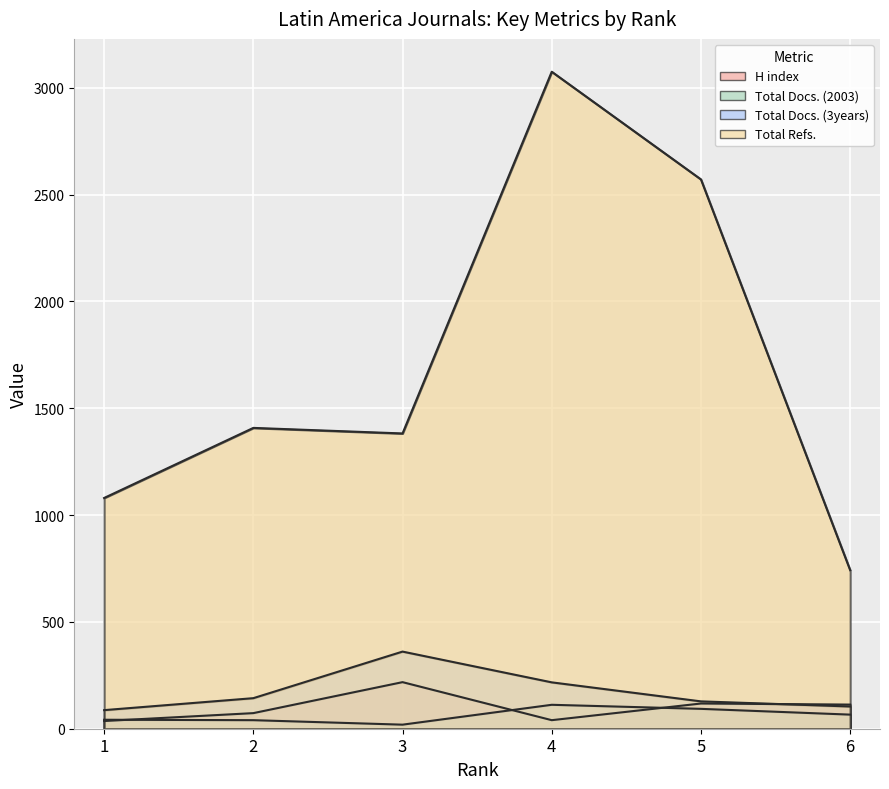

At which category does Total Docs. (2003) reach its first local peak?

4